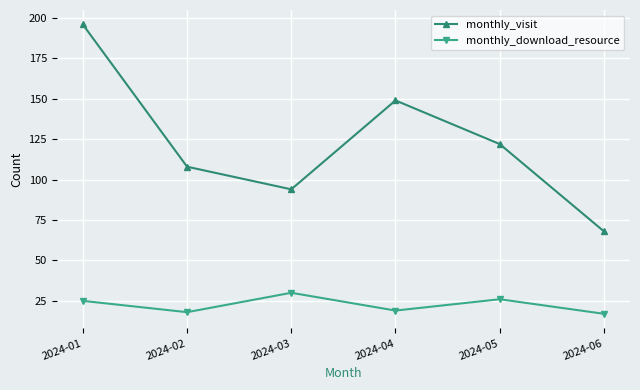

True or false: monthly_download_resource has a value of 16 at 2024-01.

False